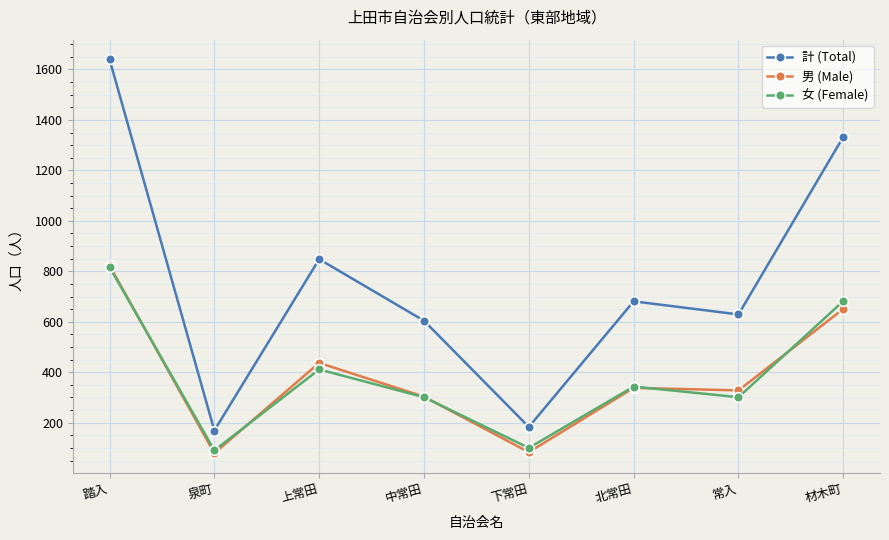

At which label does 計 (Total) first exceed 681?

踏入